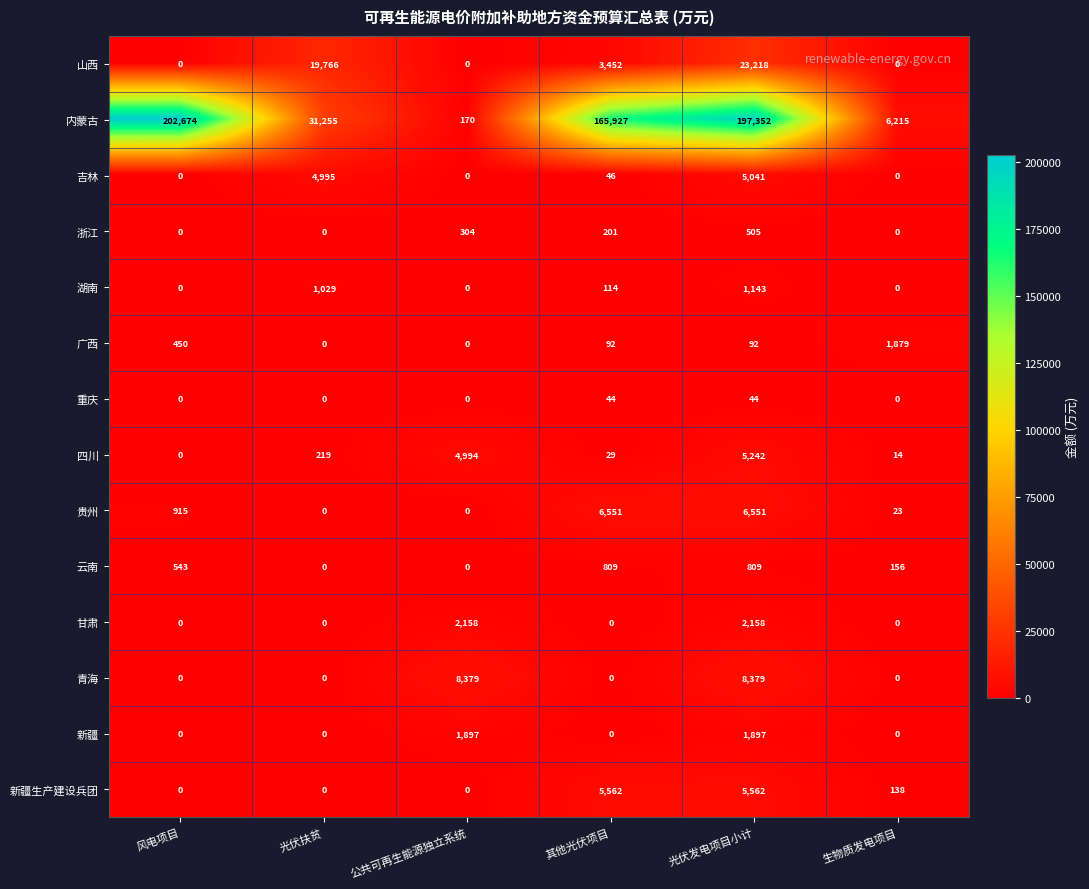

What is the sum of the 山西 values at 其他光伏项目 and 公共可再生能源独立系统?

3452